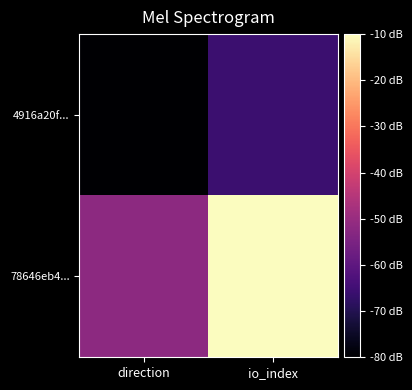

Reading left to right, transcribe all the data shown in this chart.

4916a20f...: direction=-80	io_index=-66
78646eb4...: direction=-52	io_index=-10